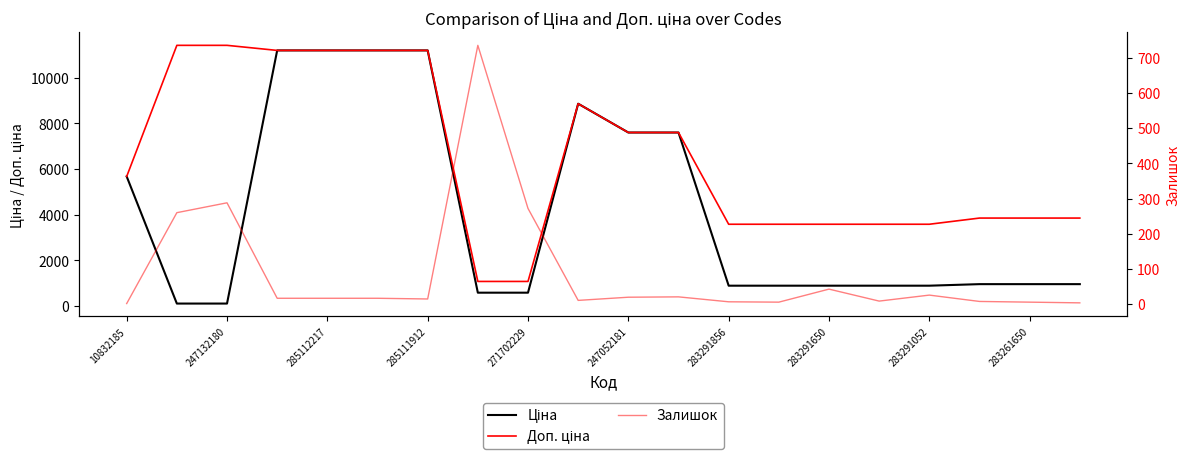

How many interior local peaks does the Ціна series have?

1